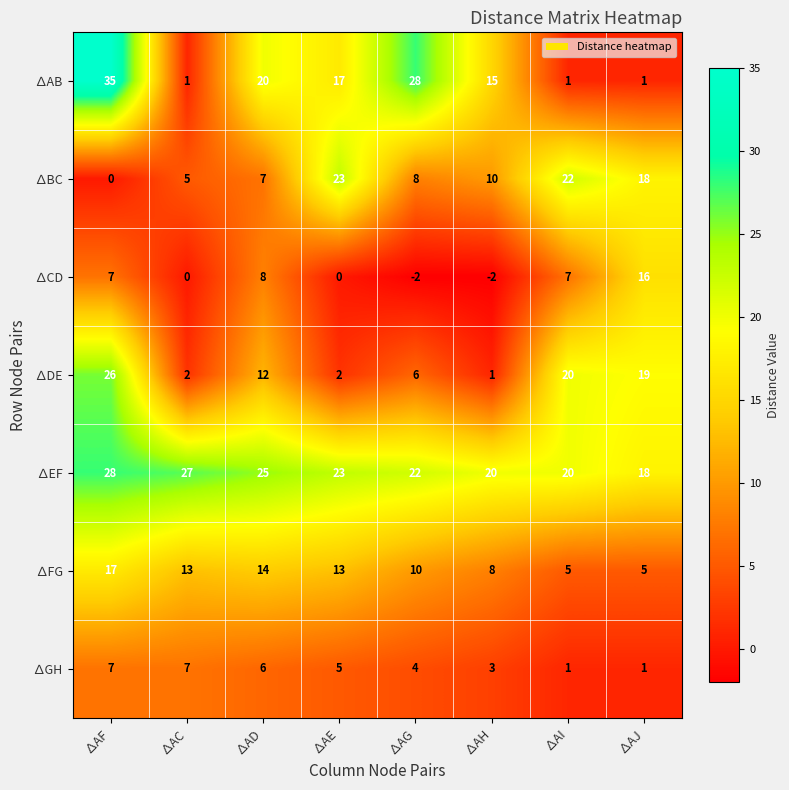

What is the sum of the ∆GH values at ∆AJ and ∆AH?

4